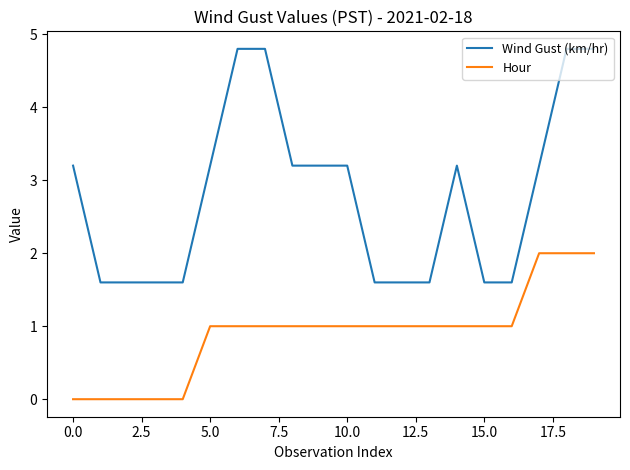

True or false: Wind Gust (km/hr) and Hour cross at least once.

False